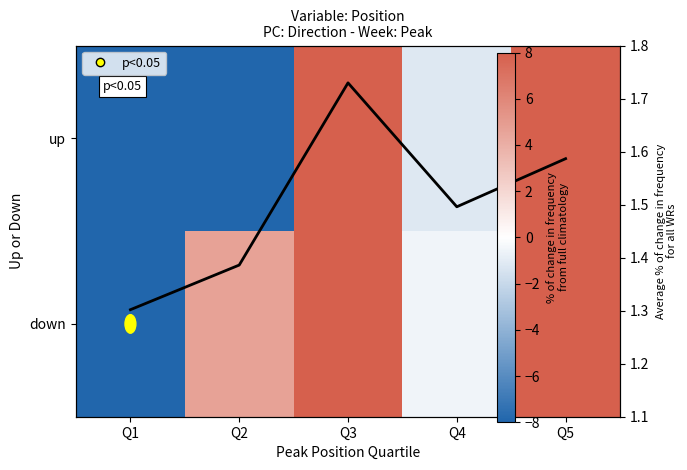

The Trend line series shows 1.3 at Q1. True or false?

True